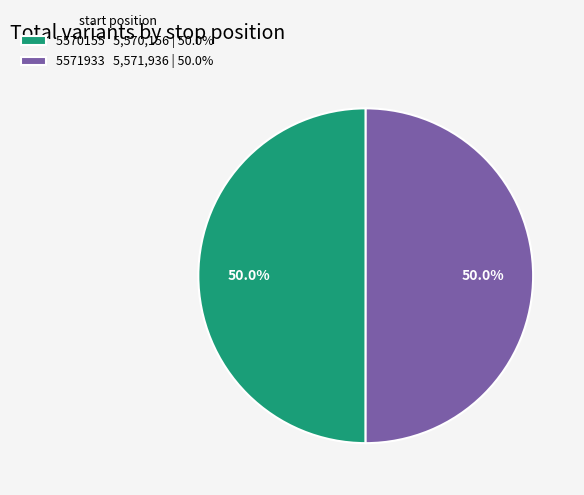

Approximately how many times larger is the value at 5570155 5,570,156 | 50.0% compared to 5571933 5,571,936 | 50.0%?

1.0